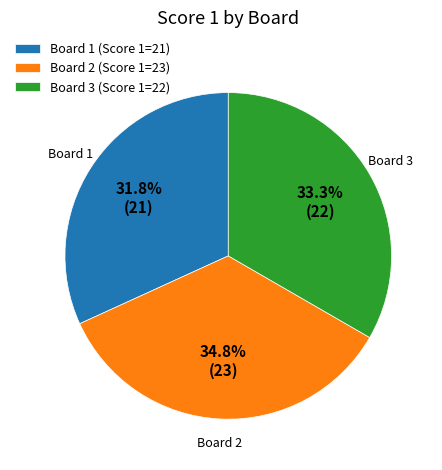

The Board 2 slice represents 27% of the pie. True or false?

False